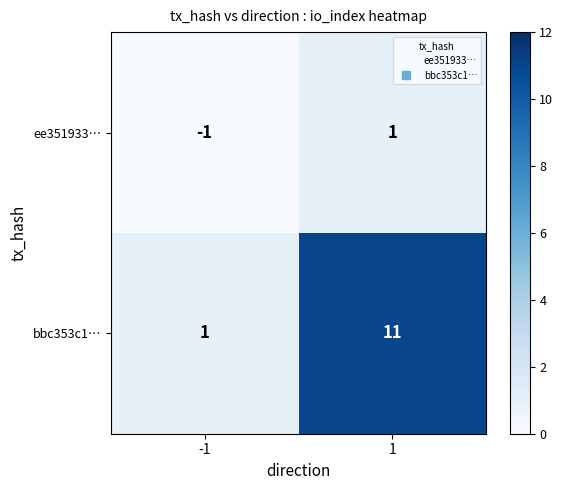

What is the greatest value displayed?

11